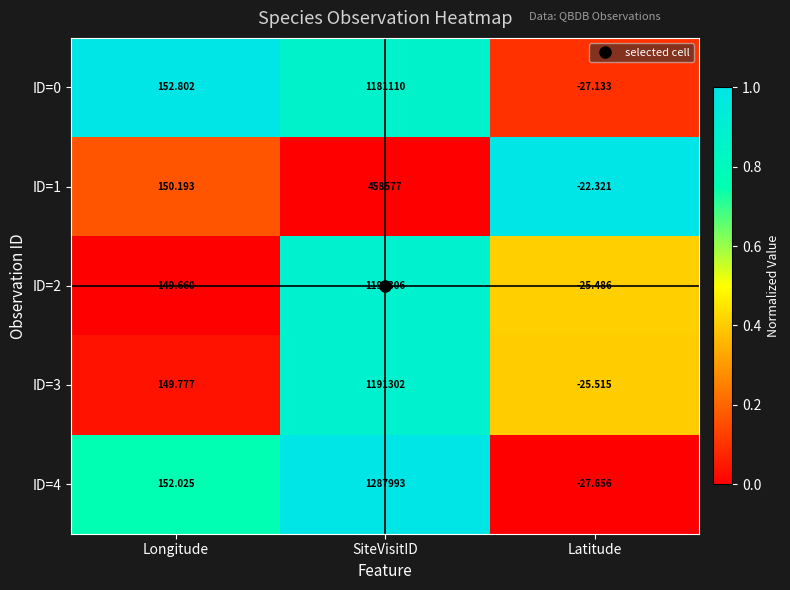

What is the total value across all series at Latitude?

-128.1